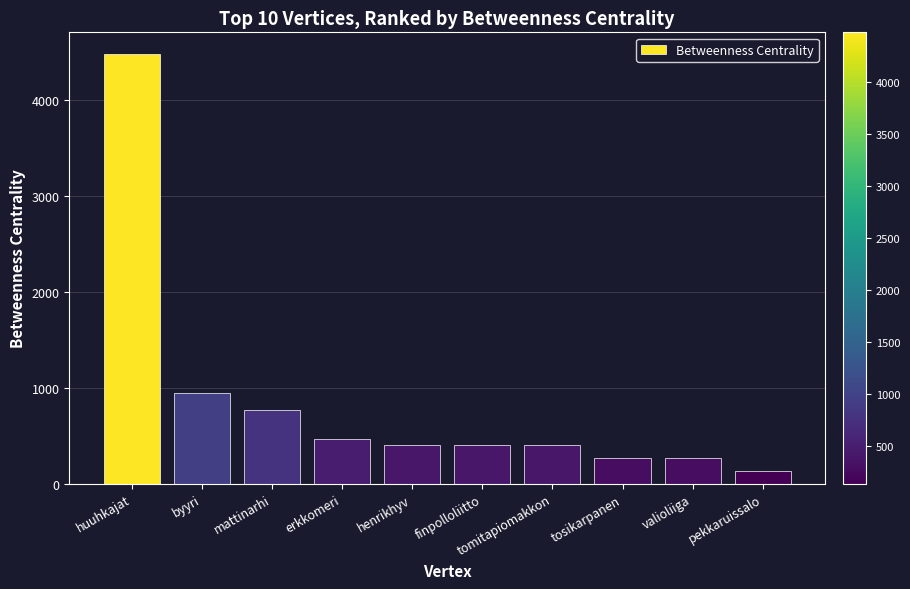

What is the average value?

856.6